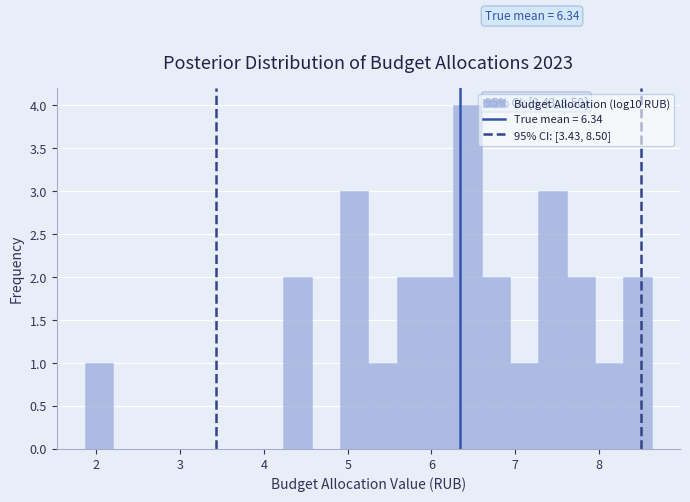

Read against the x-axis, roughly where is the centre of the tallest bar?

6.4